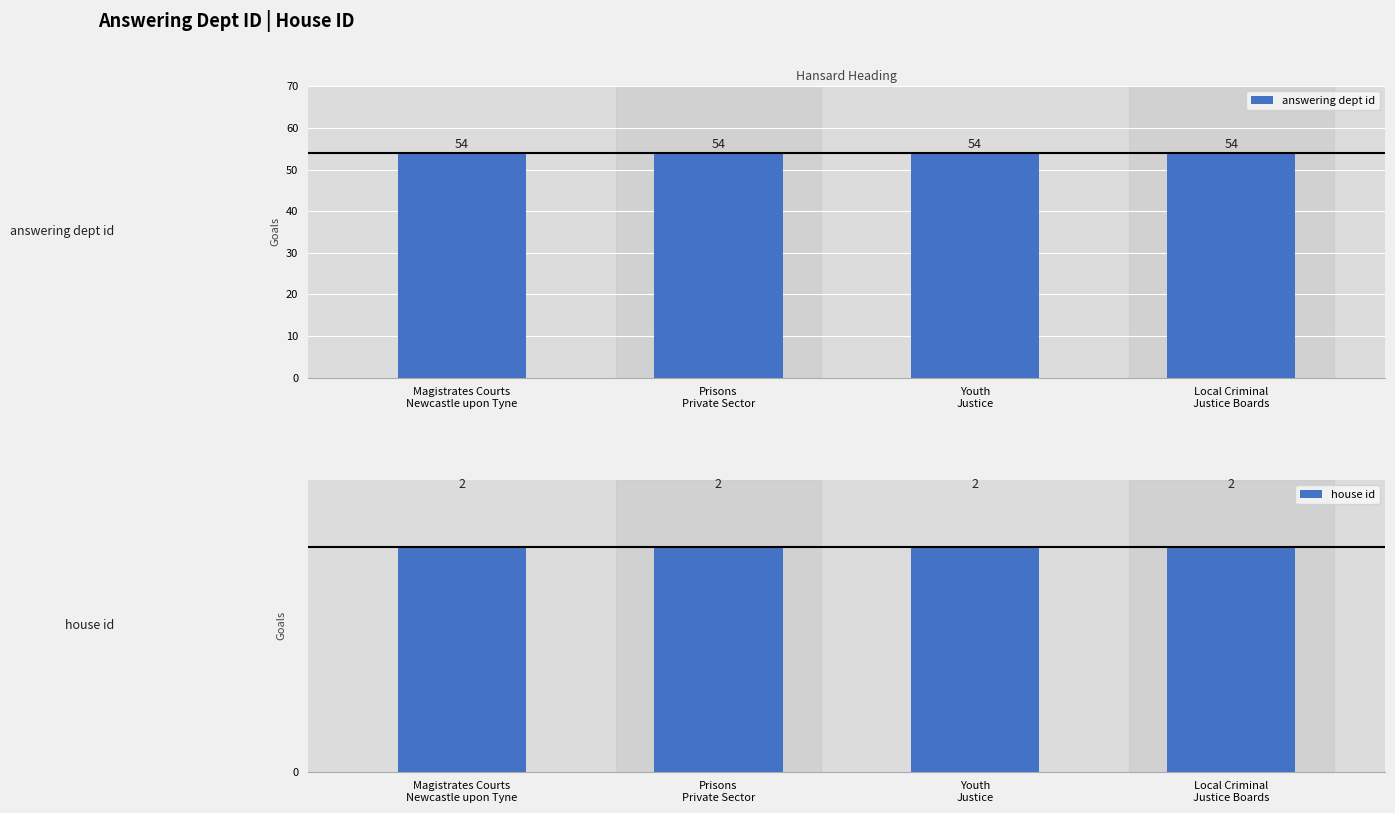

Which series has the largest range (max minus min)?

answering dept id